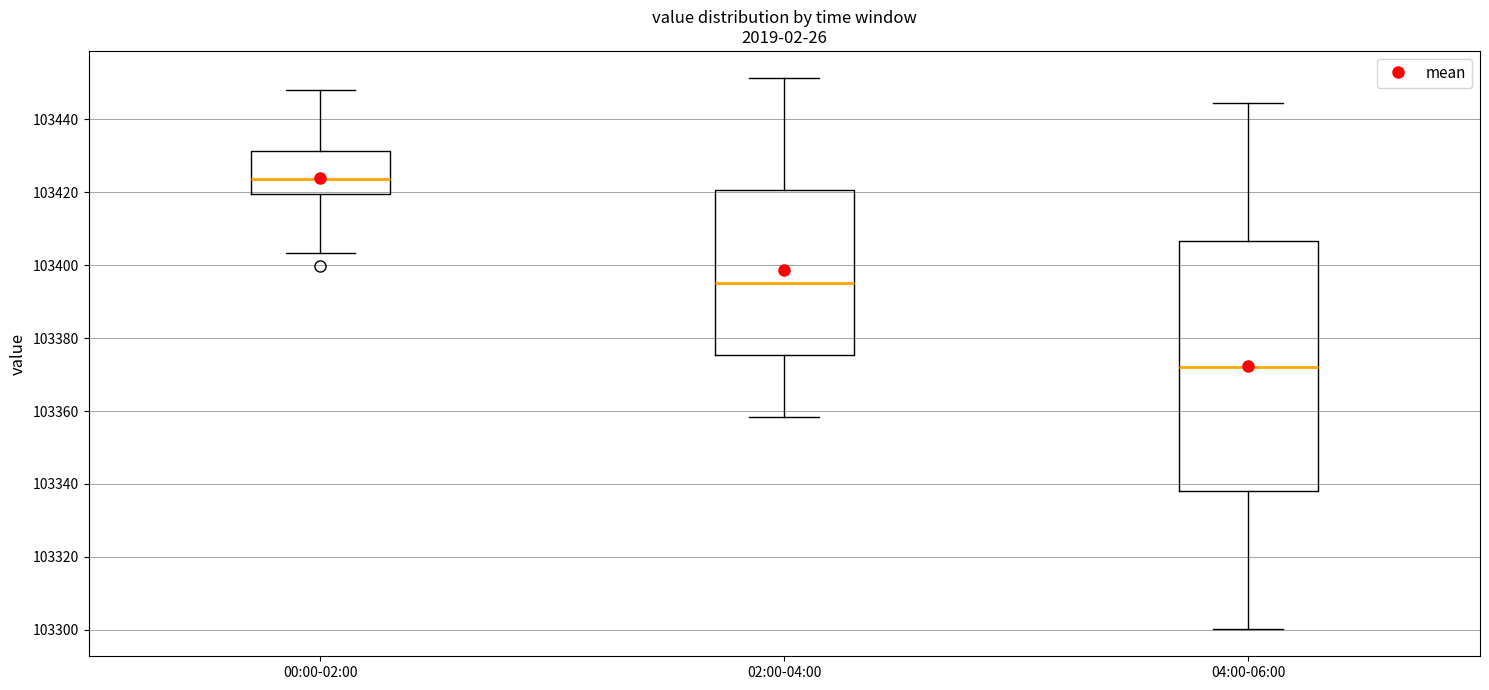

Which box's median line is the lowest?

04:00-06:00